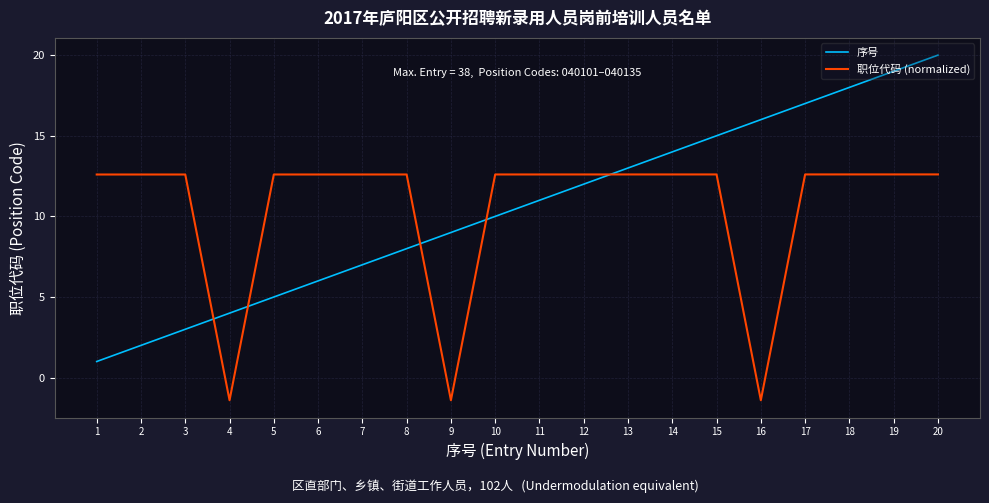

Which category has the highest value across all series?

20